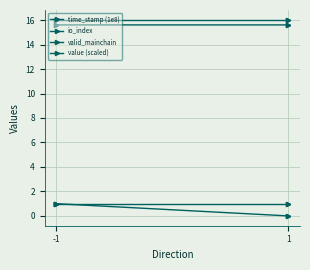

What is the total value across all series at 1?

32.6